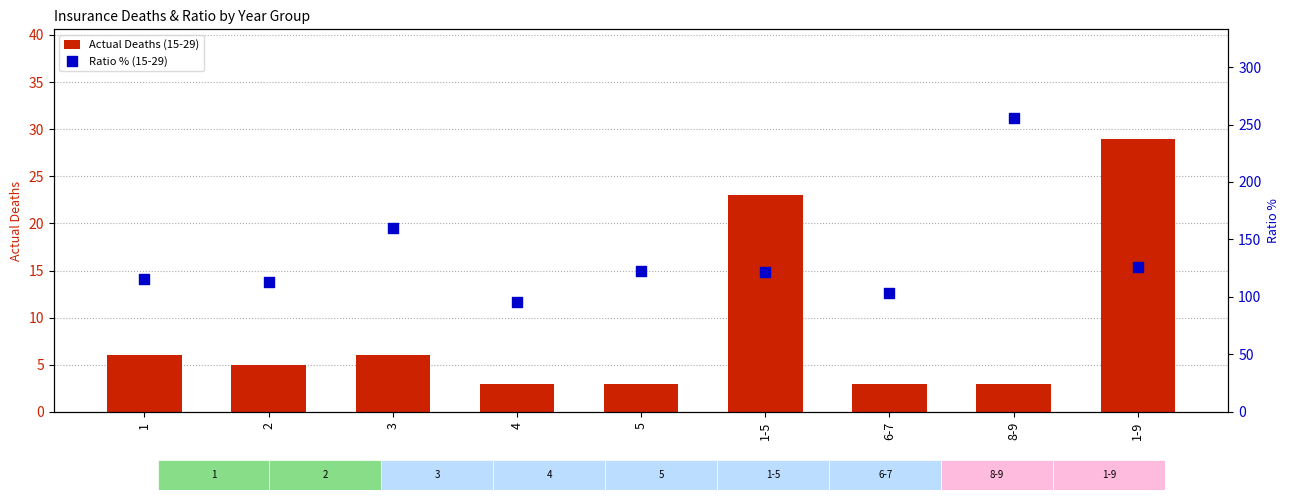

Which series reaches the maximum Y coordinate?

Ratio % (15-29)